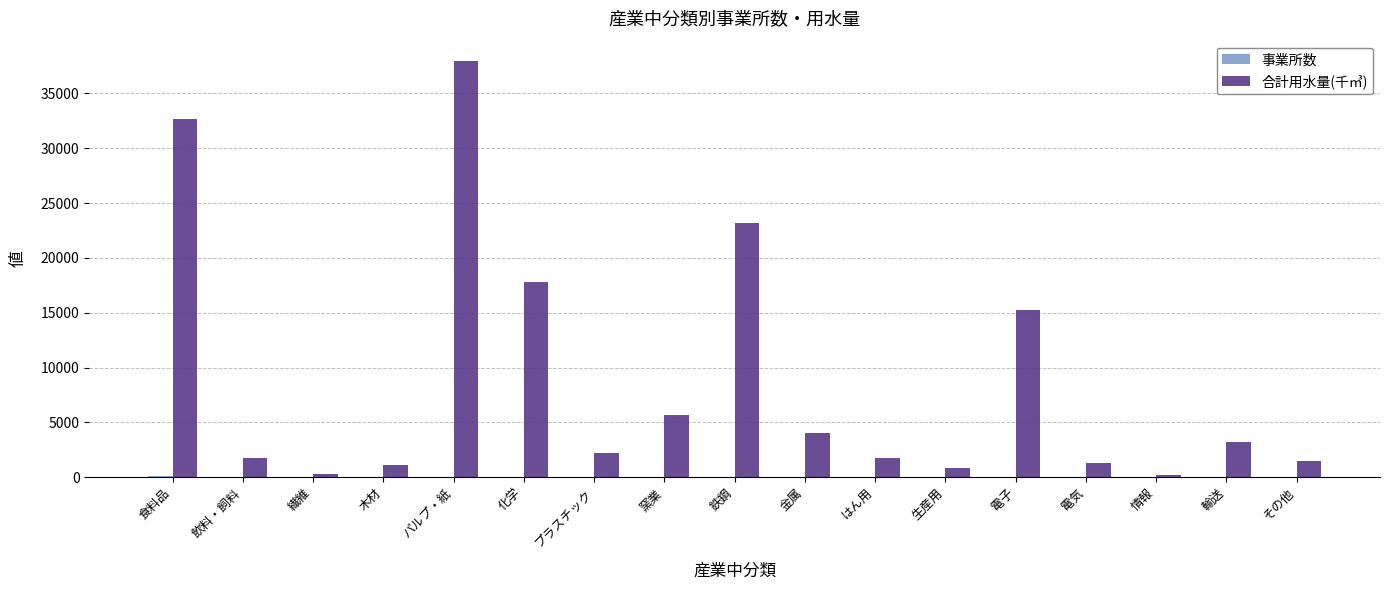

Which series has the largest total across all categories?

合計用水量(千㎥)